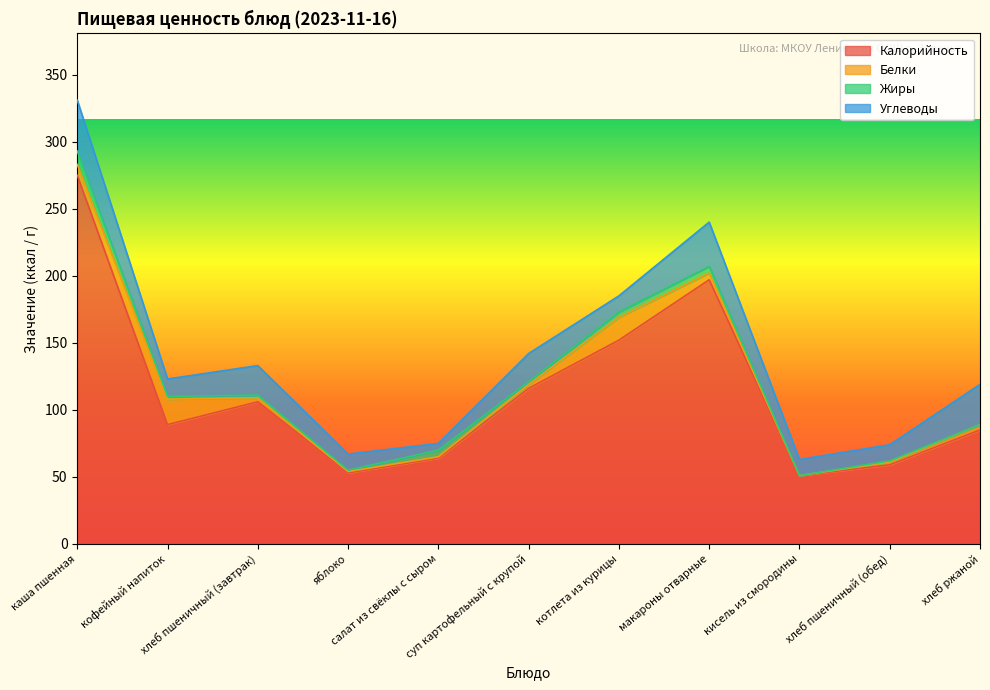

True or false: Жиры and Углеводы intersect in this chart.

False